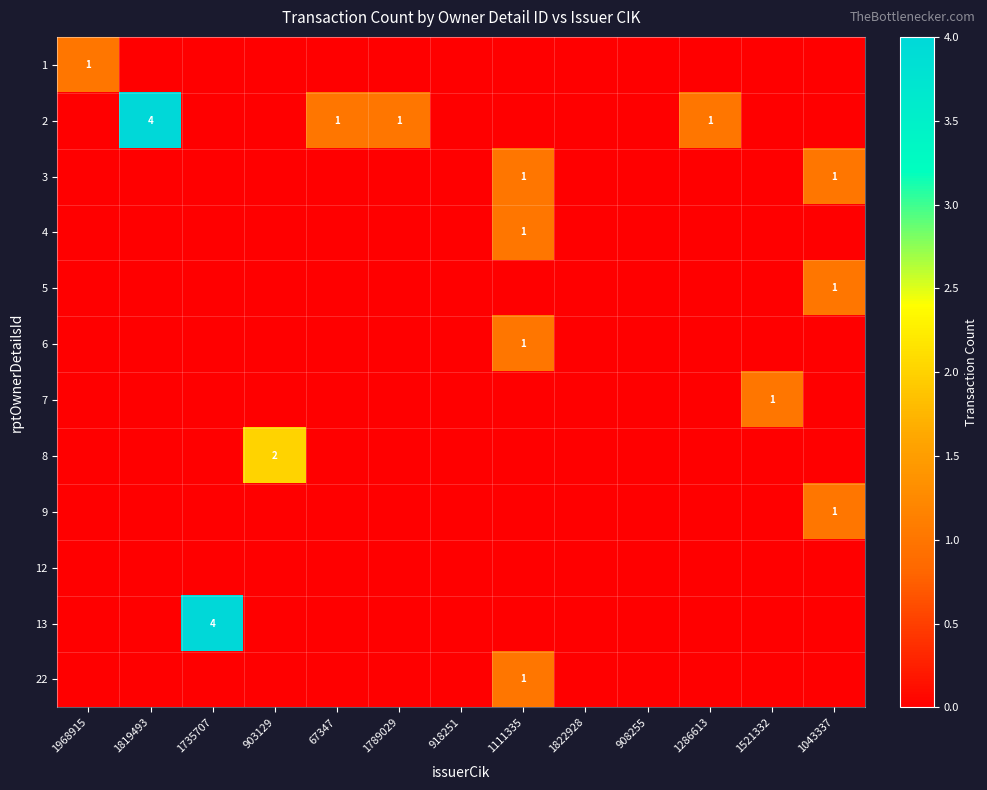

Is the value of 4 at 908255 greater than the value of 12 at 1111335?

No